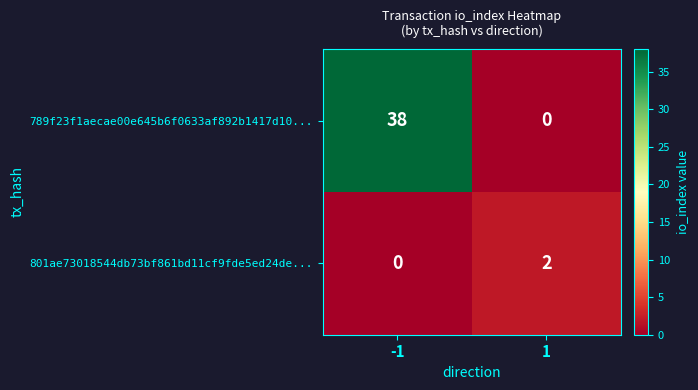

What is the spread (max minus min) of values at -1?

38